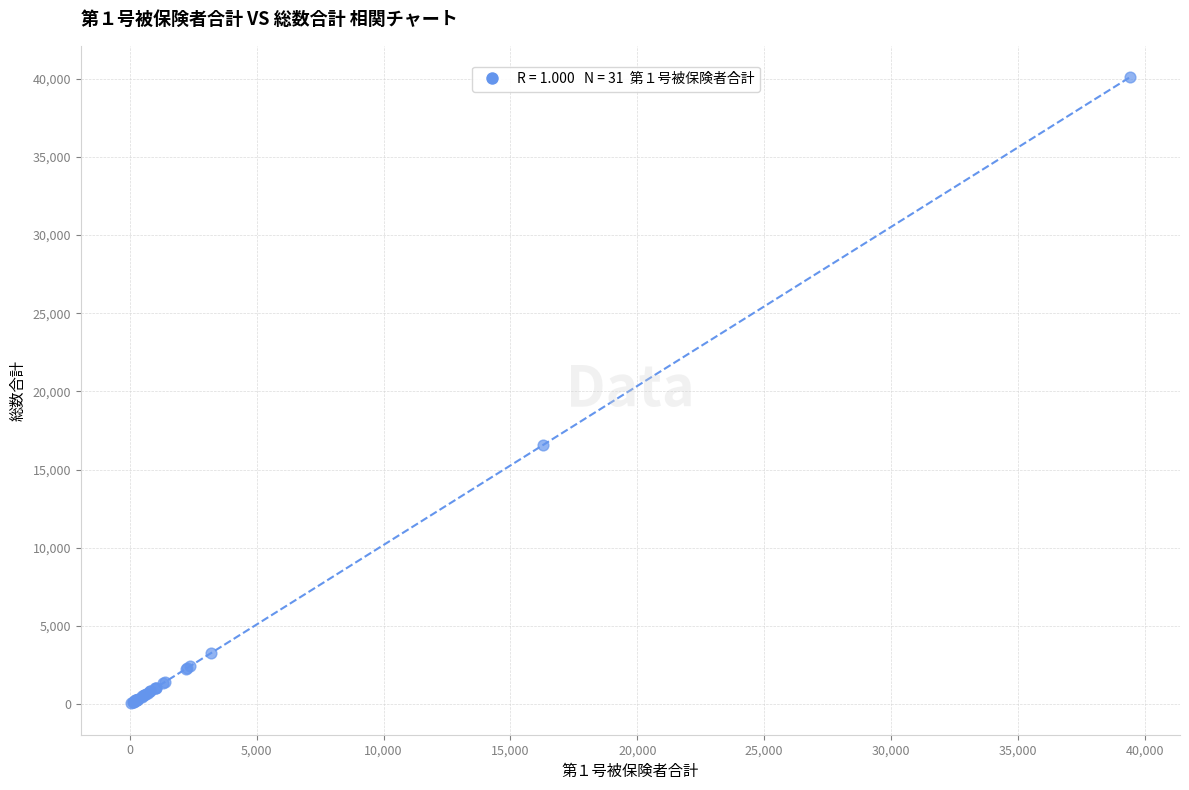

What Y value in the scatter plot is closest to 20069?

16548